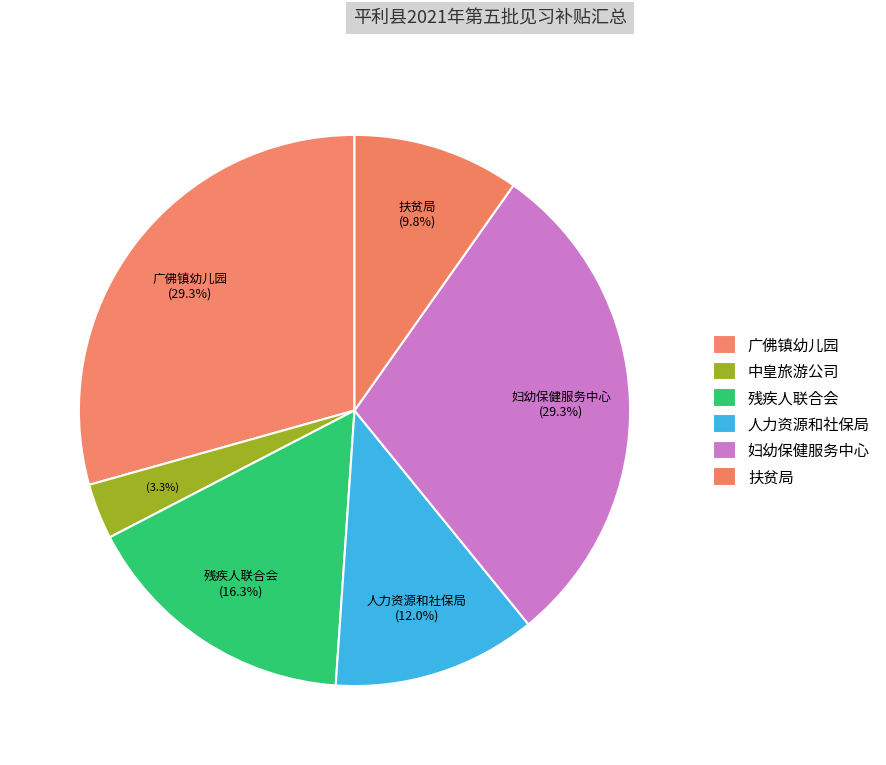

Rank the categories by value from highest to lowest.

平利县广佛镇中心幼儿园, 平利县妇幼保健计划生育服务中心, 平利县残疾人联合会, 平利县人力资源和社会保障局, 平利县扶贫局, 平利县中皇旅游项目开发有限责任公司